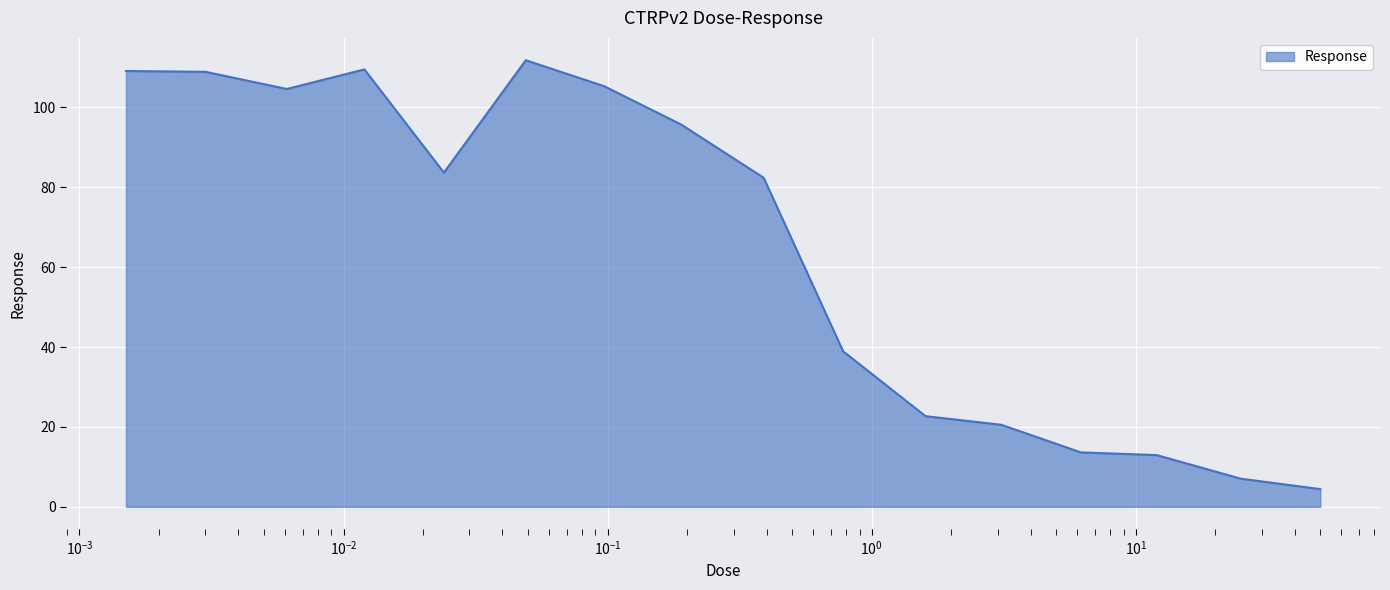

What is the maximum value shown in the chart?

111.8